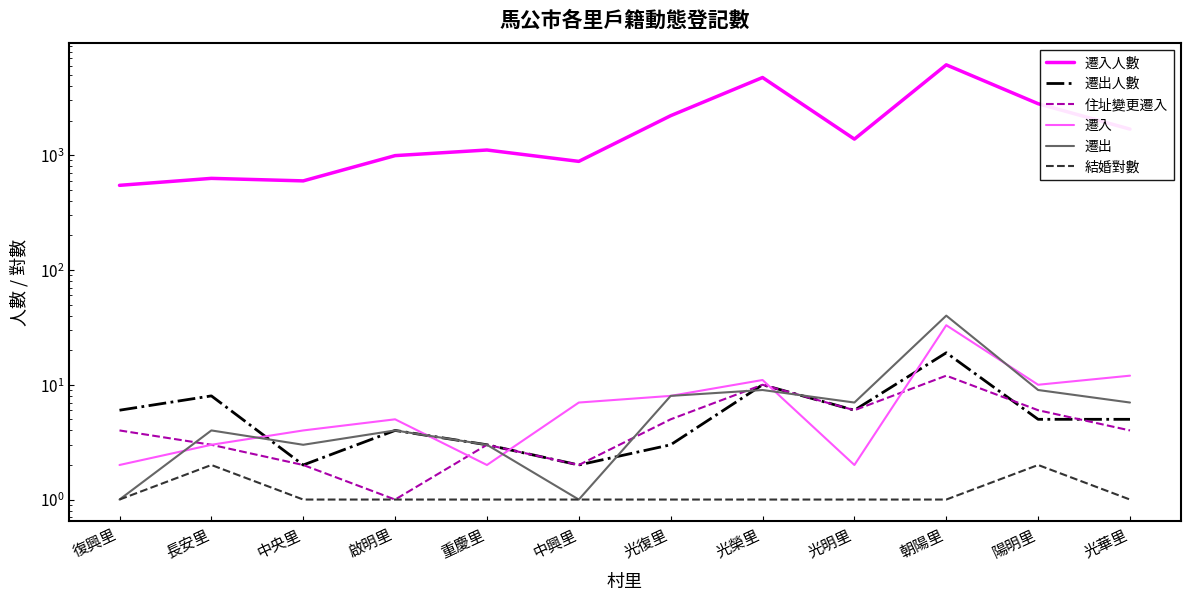

True or false: 遷出 and 結婚對數 intersect in this chart.

False